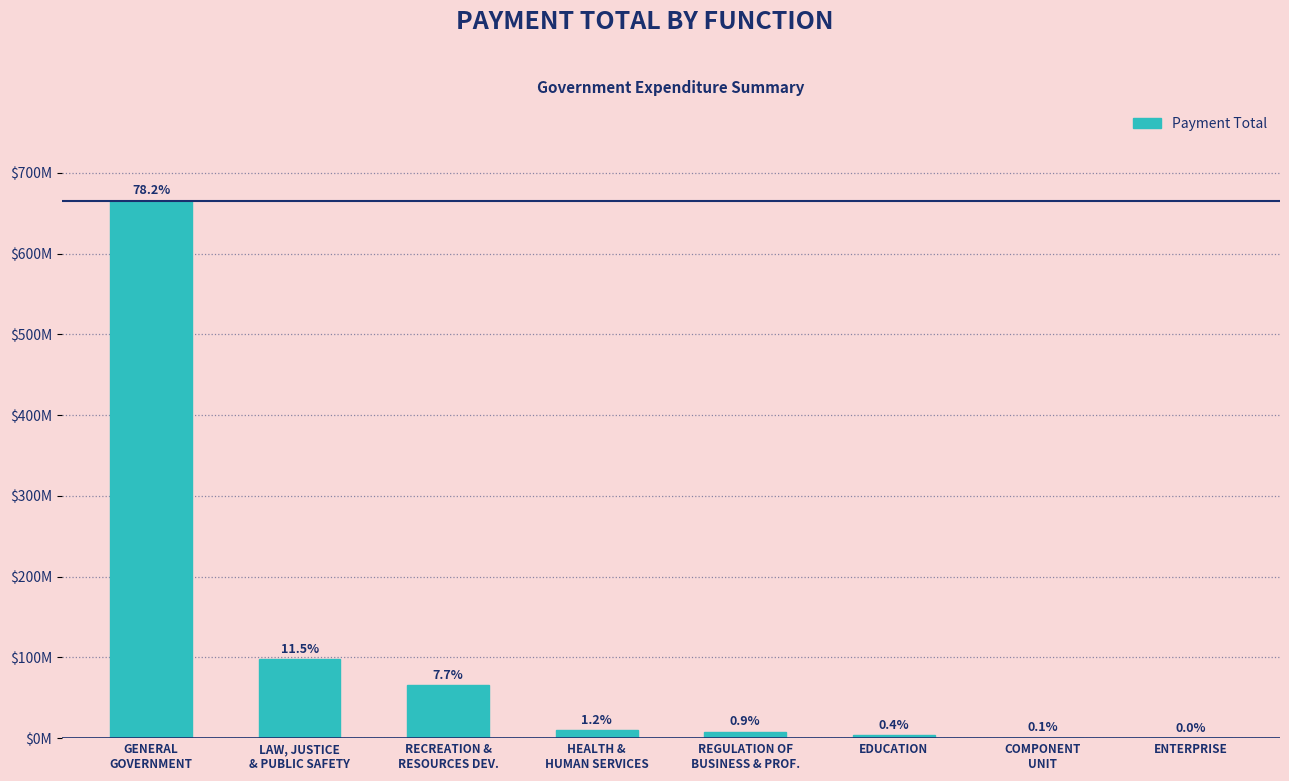

Where is the data nearest to the value 332748913?

LAW, JUSTICE
& PUBLIC SAFETY